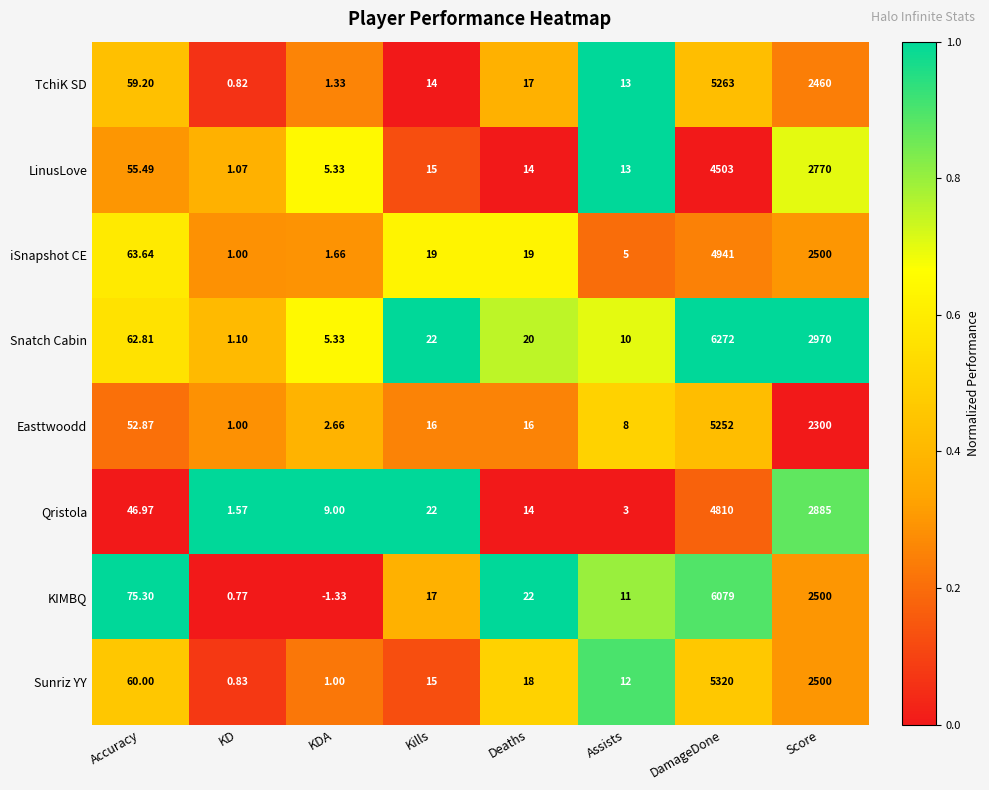

At which category is the sum across all series the highest?

DamageDone